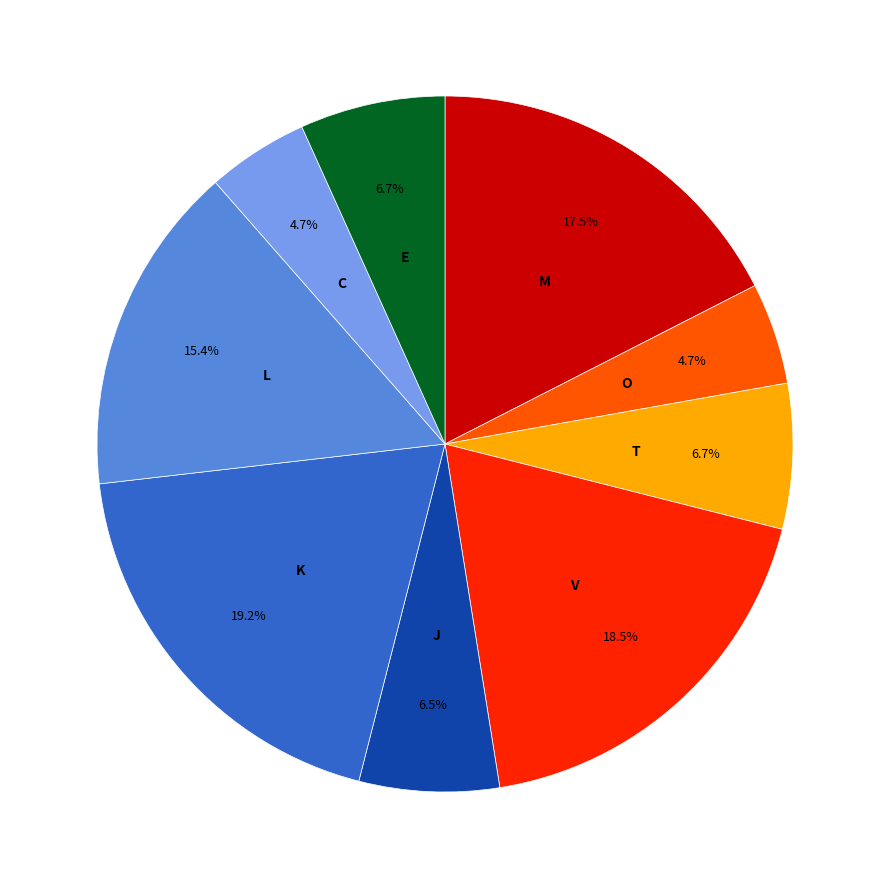

Is there any slice that represents more than half of the pie?

No